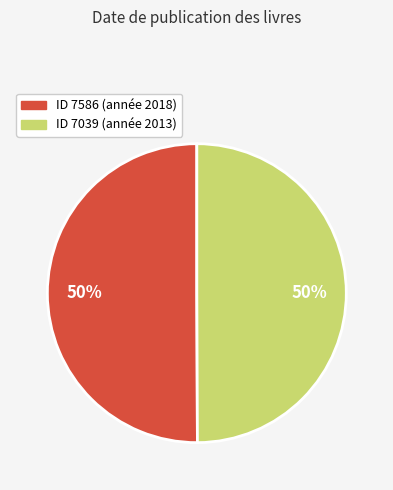

To the nearest percent, what is the average slice percentage?

50%